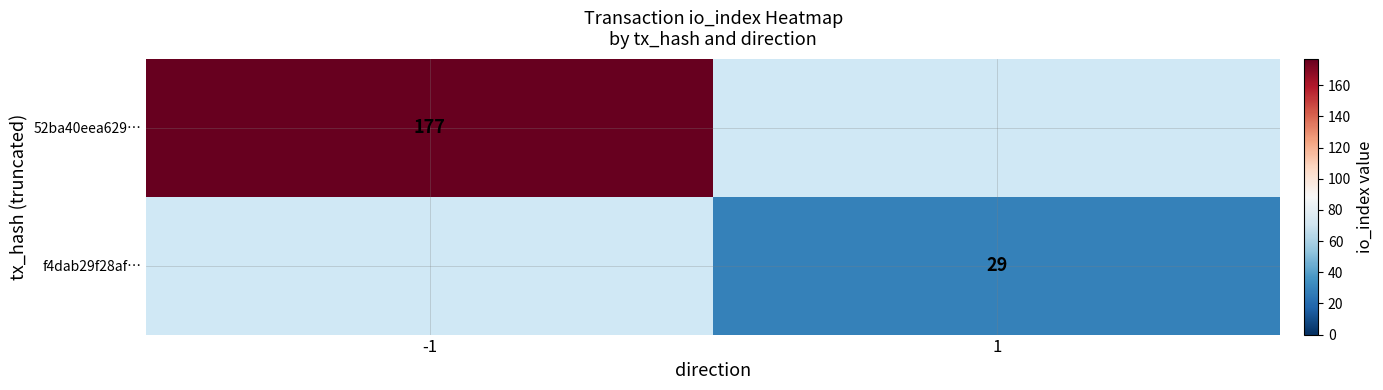

True or false: f4dab29f28af… has a value of 45 at 1.

False